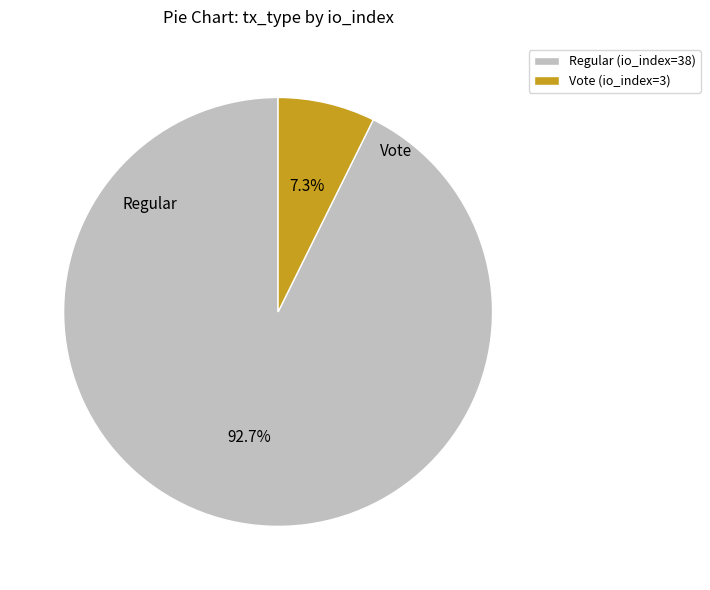

What is the largest slice in the pie chart?

Regular (io_index=38)